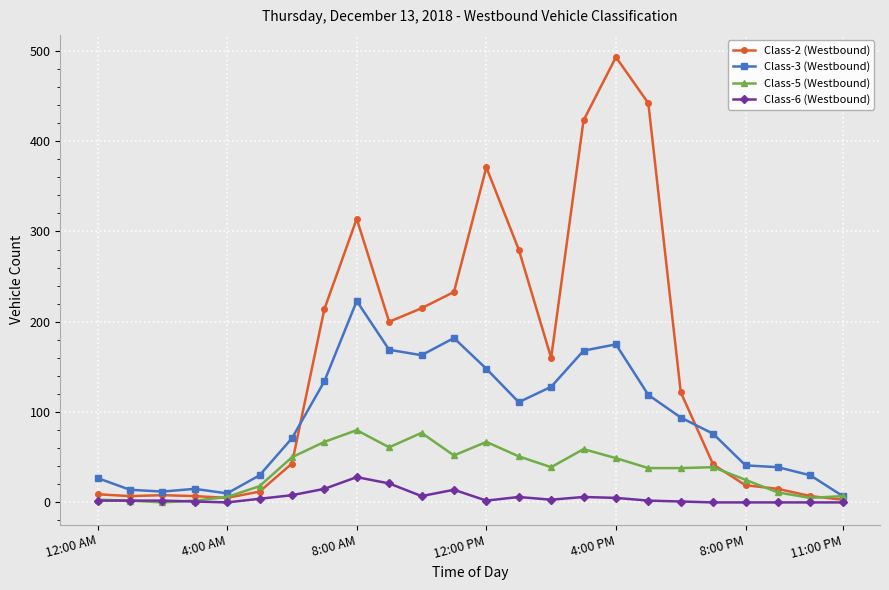

Which series has the largest range (max minus min)?

Class-2 (Westbound)